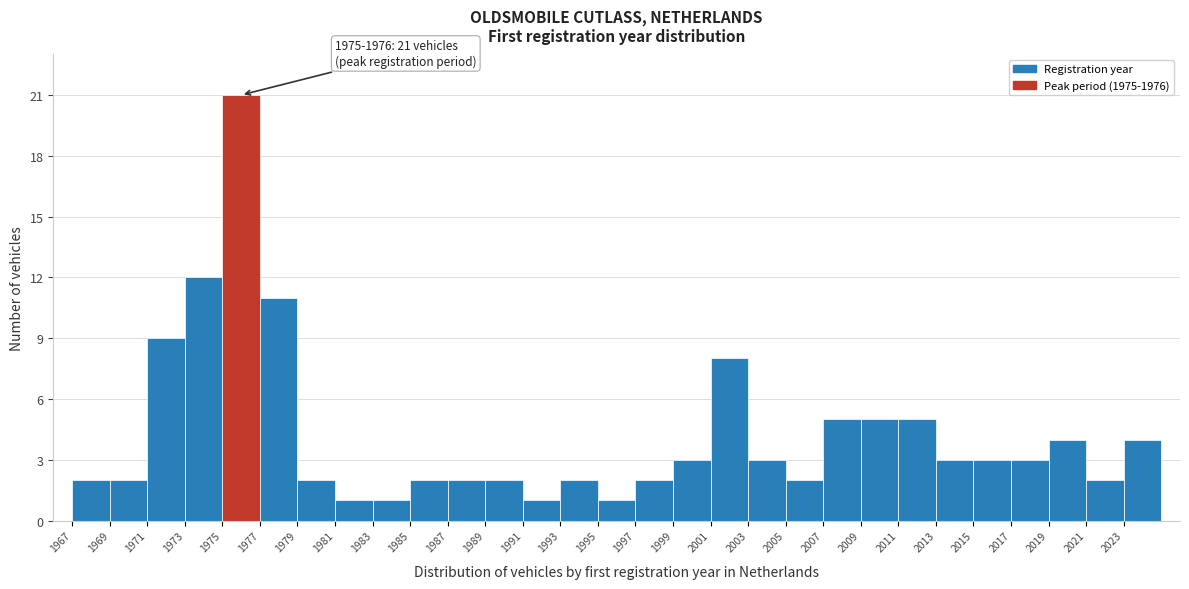

Over which range of the x-axis is the bar tallest?

1975 to 1977